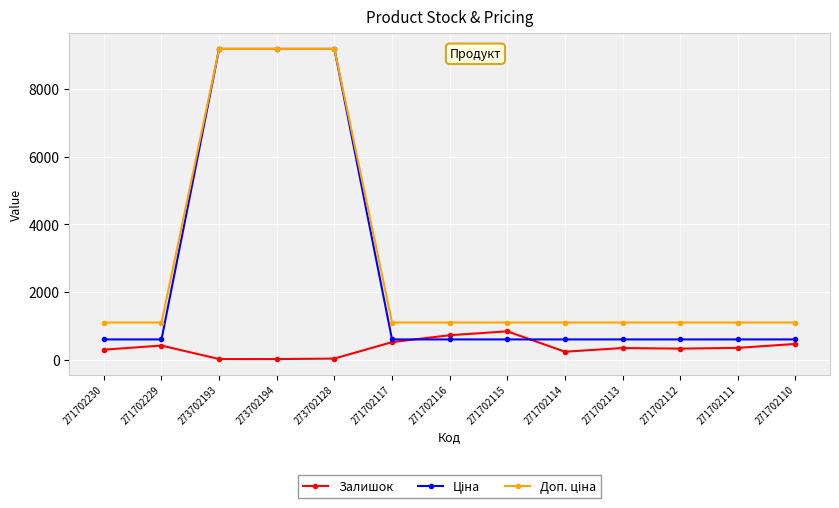

What is the spread (max minus min) of values at 271702230?

803.0